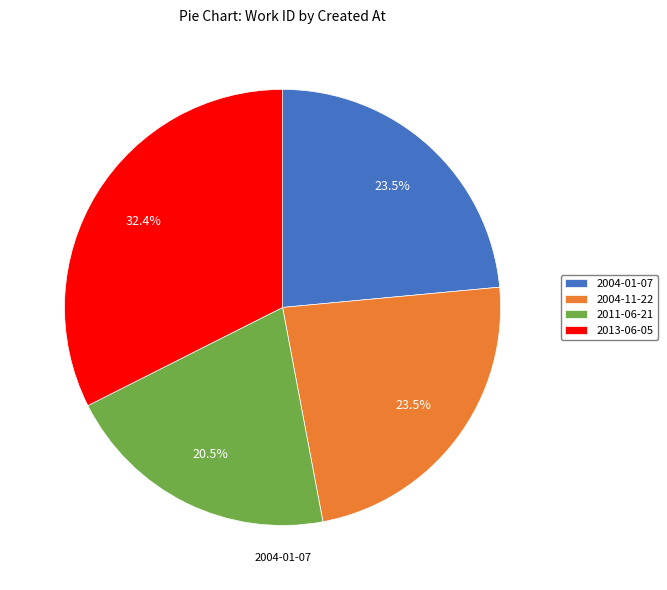

To the nearest percent, what is the difference between the 2013-06-05 and 2004-01-07 slice percentages?

9%